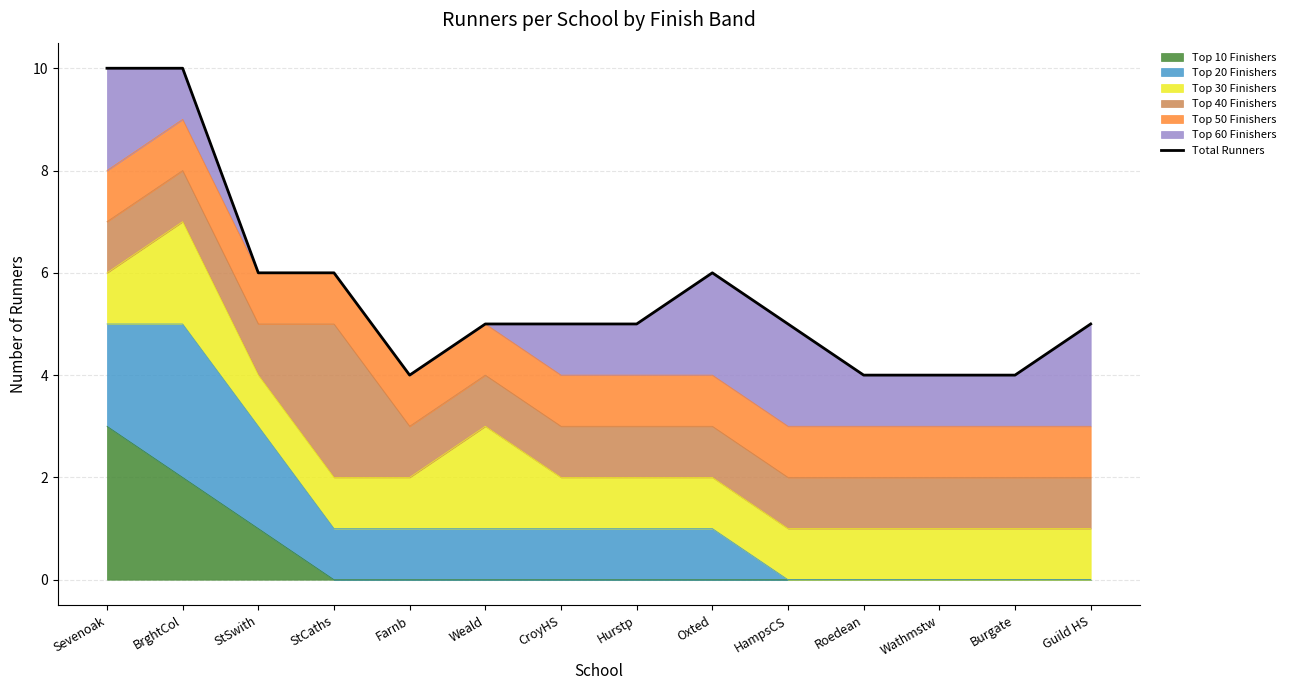

Reading left to right, transcribe all the data shown in this chart.

Sevenoak=10	BrghtCol=10	StSwith=6	StCaths=6	Farnb=4	Weald=5	CroyHS=5	Hurstp=5	Oxted=6	HampsCS=5	Roedean=4	Wathmstw=4	Burgate=4	Guild HS=5